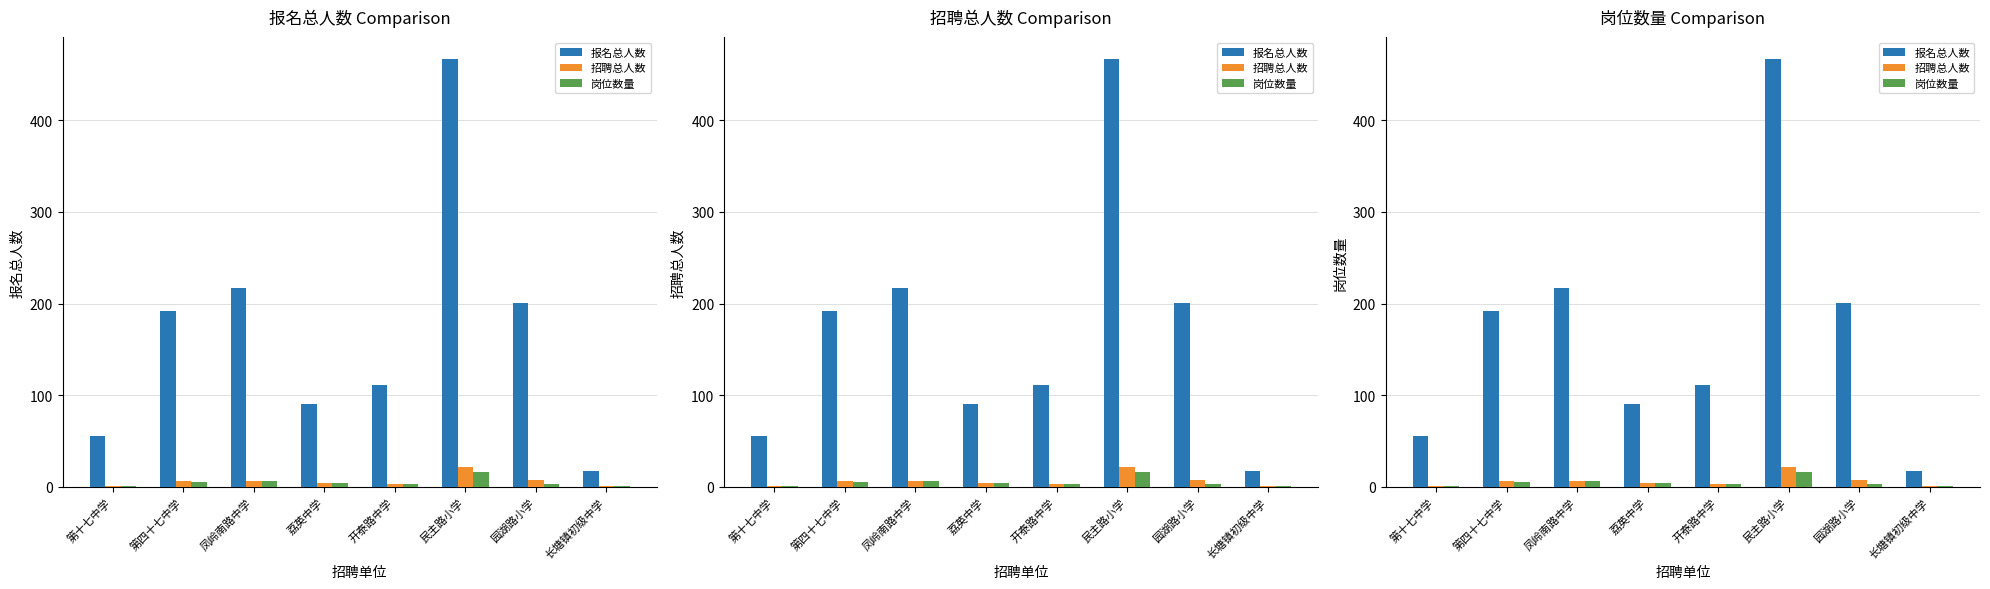

The 招聘总人数 series shows 2 at 第四十七中学. True or false?

False